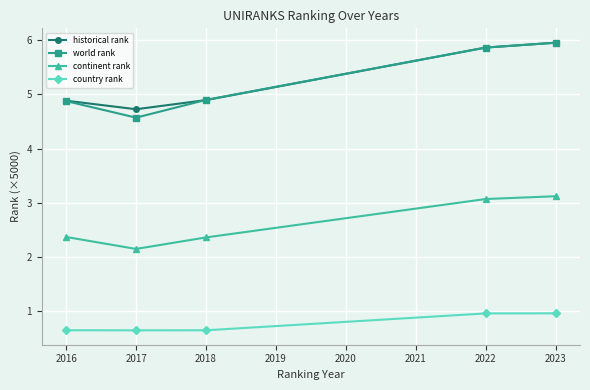

What is the value of the continent rank point at the 5th from the left?

3.1